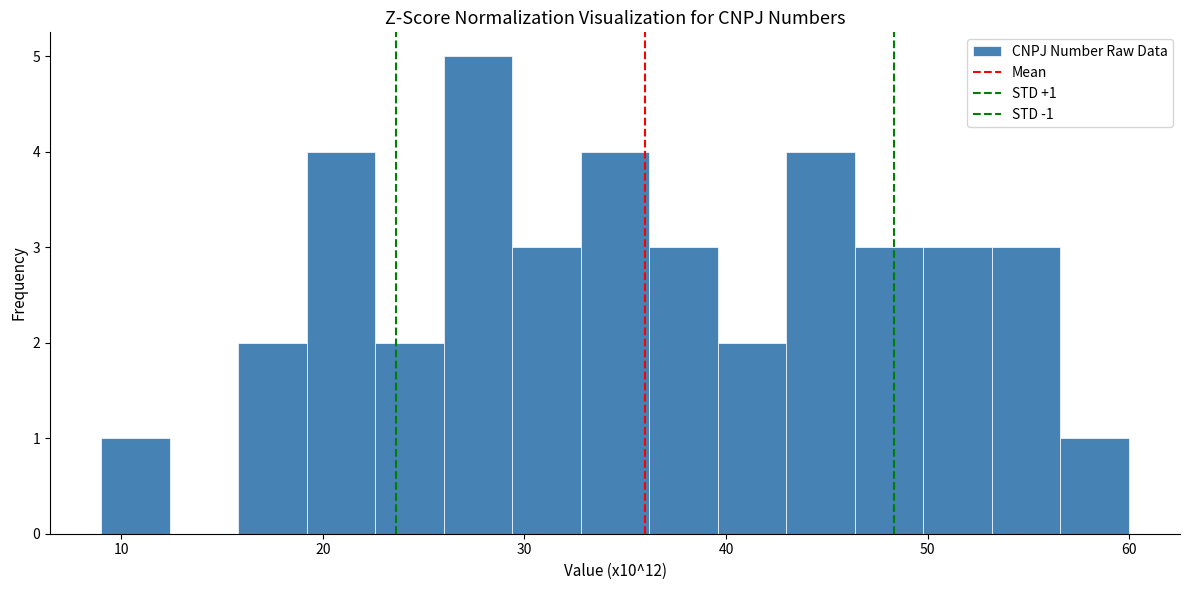

Read against the x-axis, roughly where is the centre of the tallest bar?

28